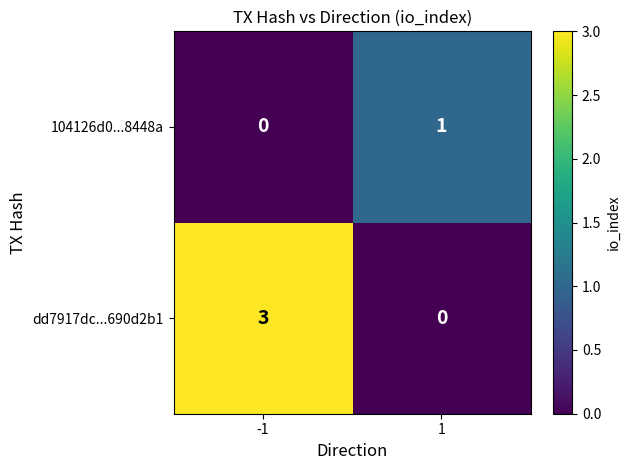

The dd7917dc...690d2b1 series shows 1 at 1. True or false?

False